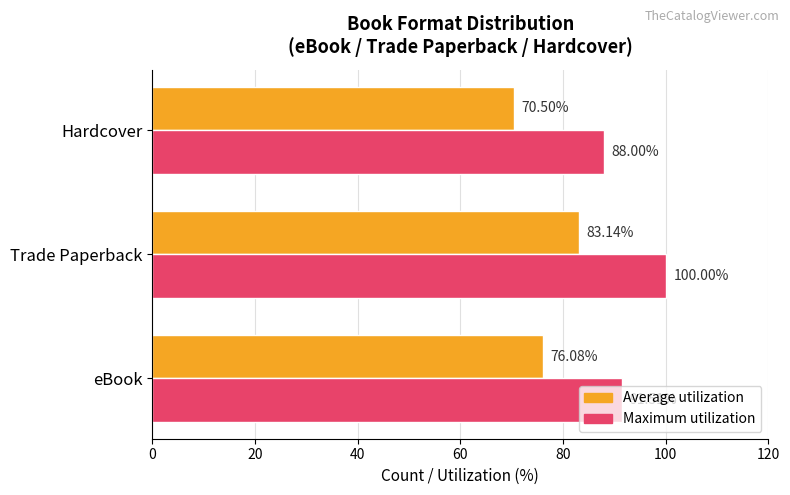

Where is Maximum utilization nearest to the value 94?

eBook